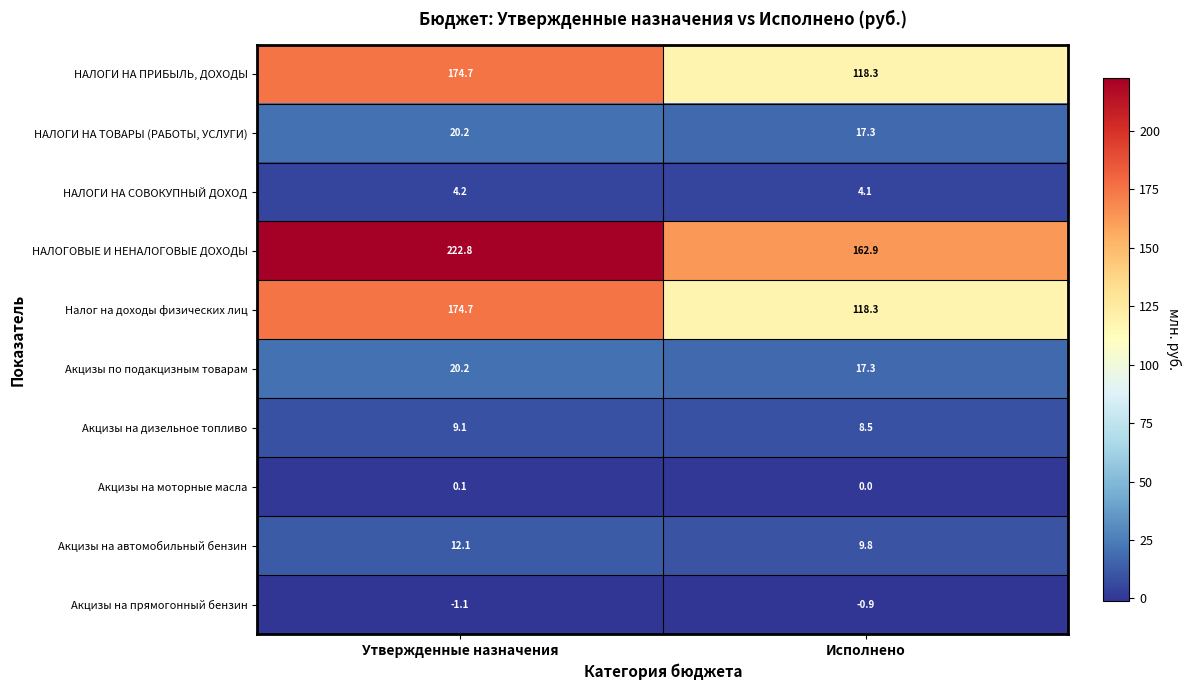

Rank the categories by Акцизы на дизельное топливо value from highest to lowest.

Утвержденные назначения, Исполнено